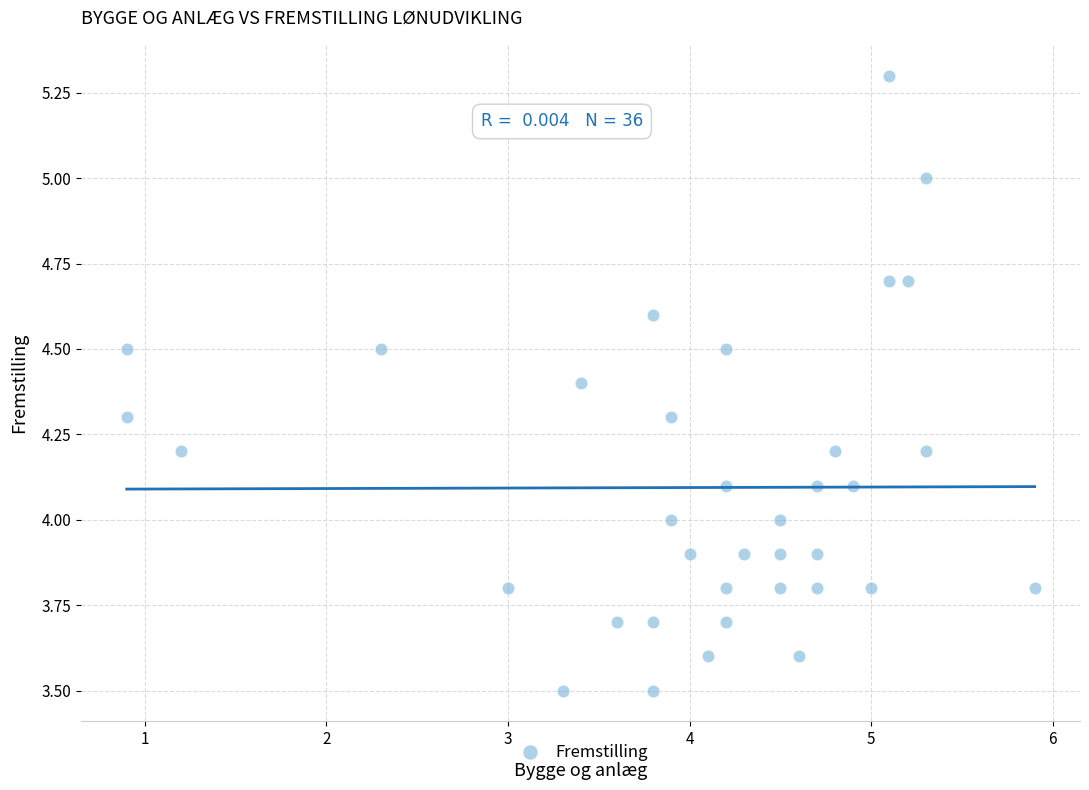

What is the range of X values (max minus min)?

5.0